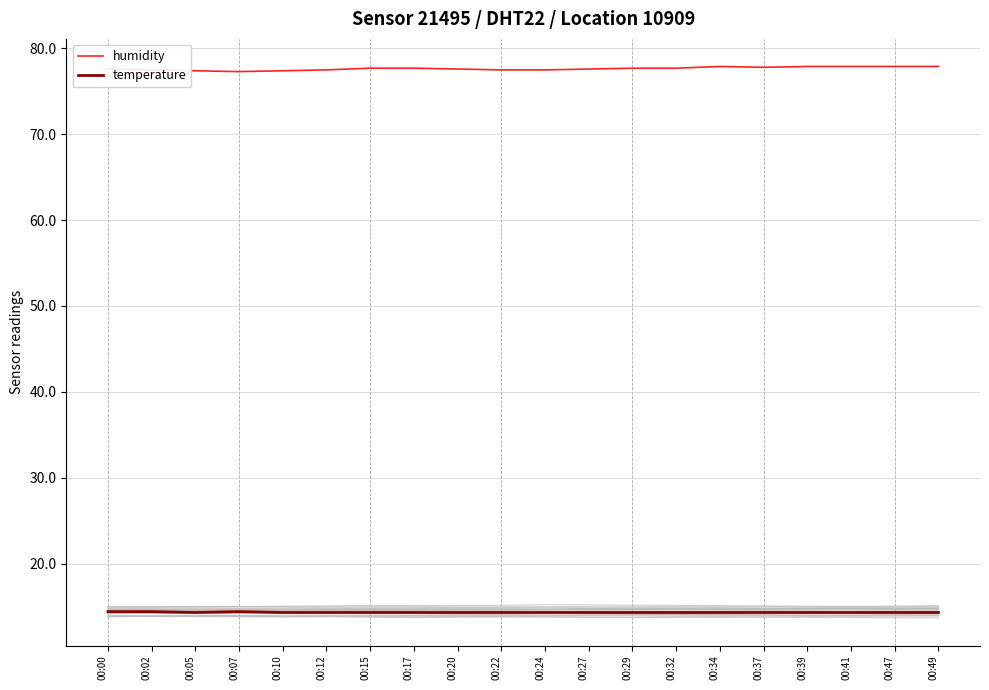

The temperature series shows 19.3 at 00:20. True or false?

False